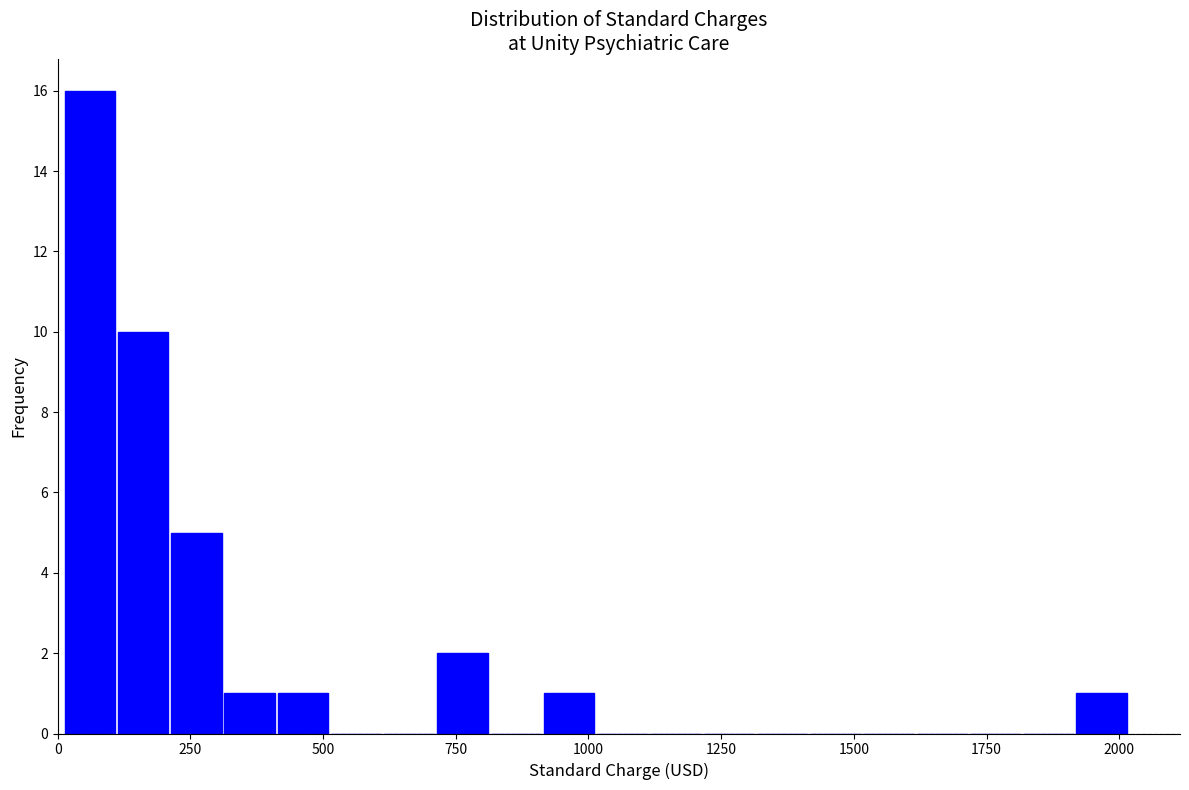

Around what value on the x-axis is the tallest bar? Give the approximate position of its centre, as read against the axis.

50